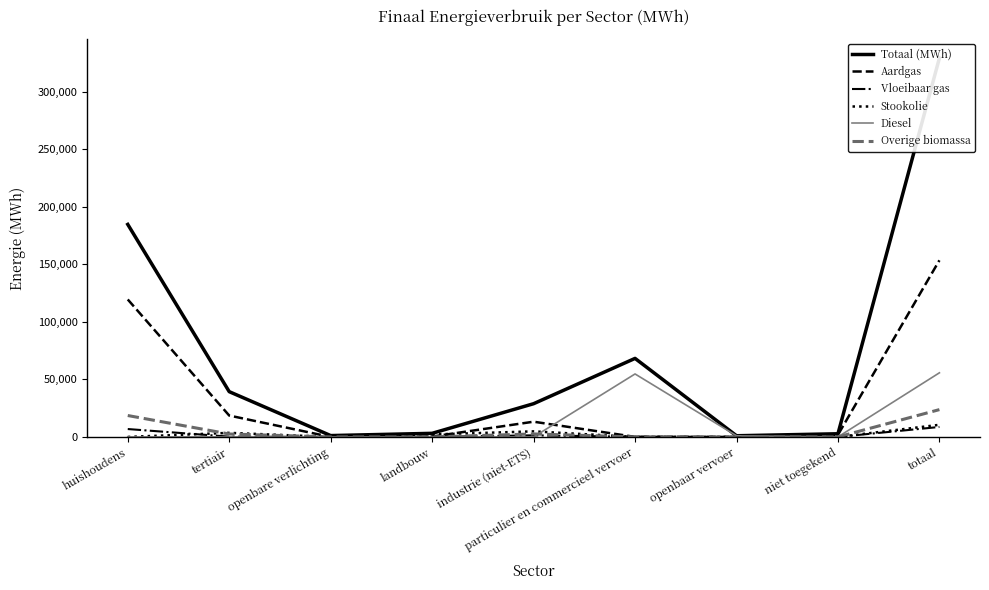

List the labels in order of Totaal (MWh) value, smallest first.

openbaar vervoer, openbare verlichting, niet toegekend, landbouw, industrie (niet-ETS), tertiair, particulier en commercieel vervoer, huishoudens, totaal